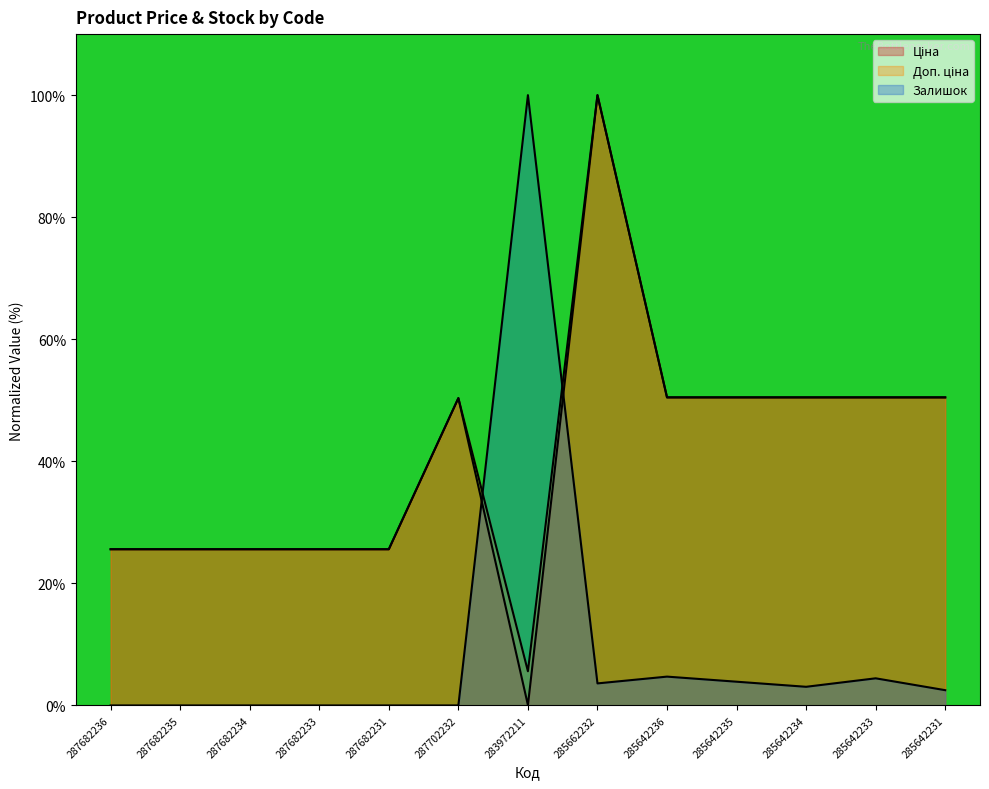

Reading left to right, list all the values displayed in this chart.

Ціна: 287682236=25.6	287682235=25.6	287682234=25.6	287682233=25.6	287682231=25.6	287702232=50.4	283972211=0.1	285662232=100.0	285642236=50.5	285642235=50.5	285642234=50.5	285642233=50.5	285642231=50.5
Доп. ціна: 287682236=25.6	287682235=25.6	287682234=25.6	287682233=25.6	287682231=25.6	287702232=50.4	283972211=5.6	285662232=100.0	285642236=50.5	285642235=50.5	285642234=50.5	285642233=50.5	285642231=50.5
Залишок: 287682236=0.0	287682235=0.0	287682234=0.0	287682233=0.0	287682231=0.0	287702232=0.0	283972211=100.0	285662232=3.6	285642236=4.7	285642235=3.9	285642234=3.1	285642233=4.4	285642231=2.5